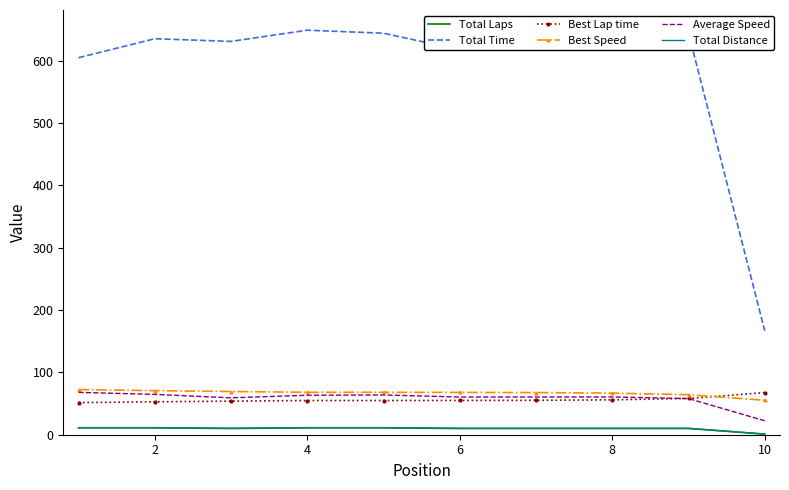

True or false: Total Distance and Average Speed cross at least once.

False